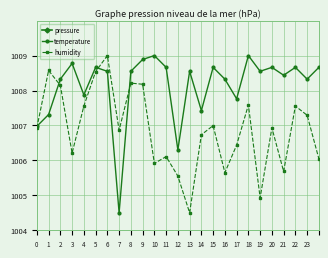

List the series in order of their peak value, lowest first.

pressure, temperature, humidity